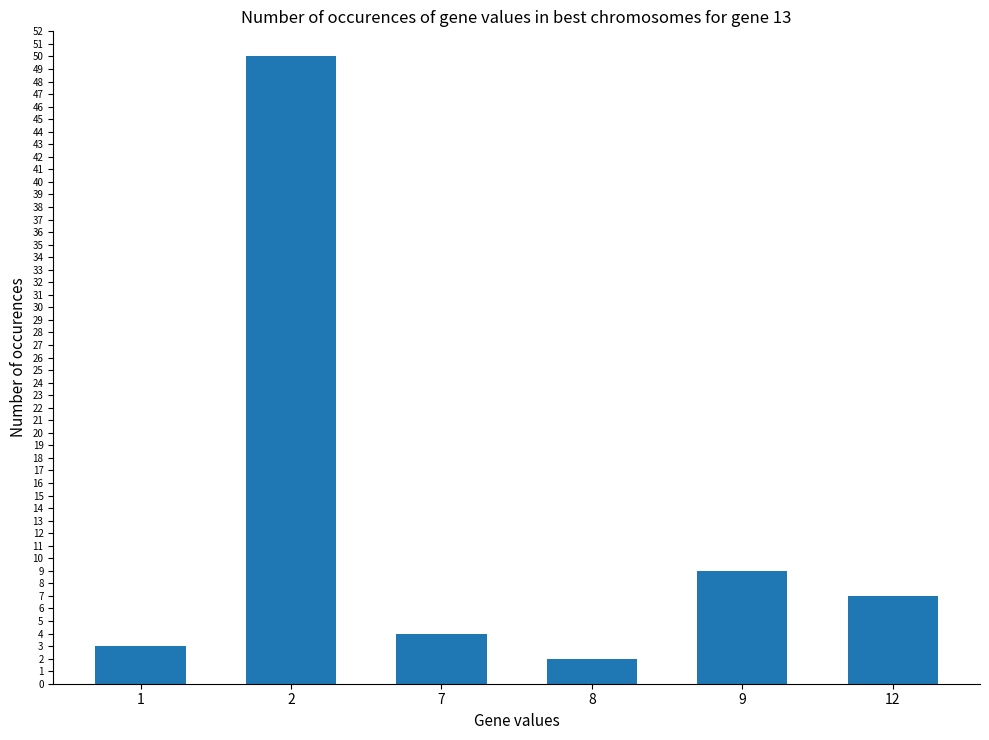

At which label is the value closest to 26?

9